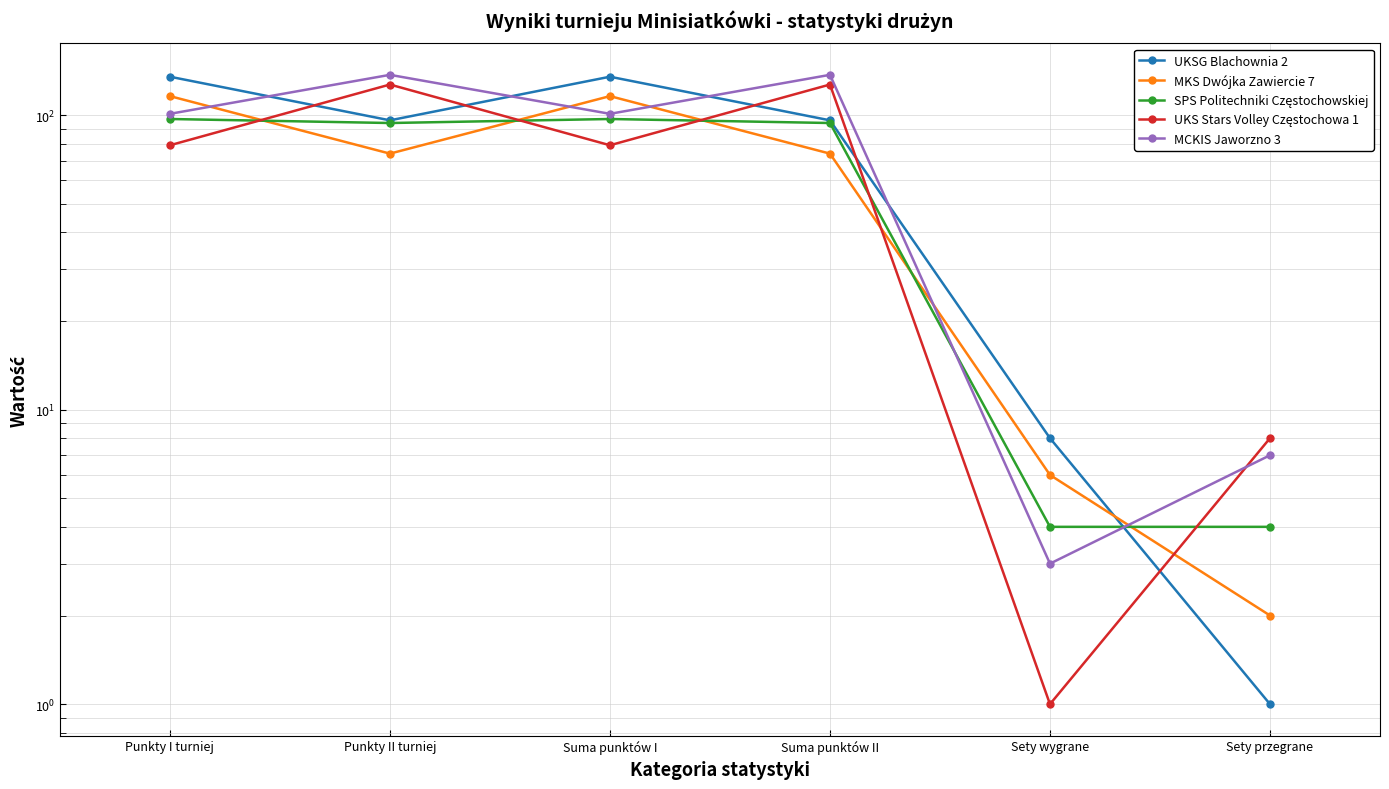

Is it true that UKSG Blachownia 2 equals 14 at Sety wygrane?

False